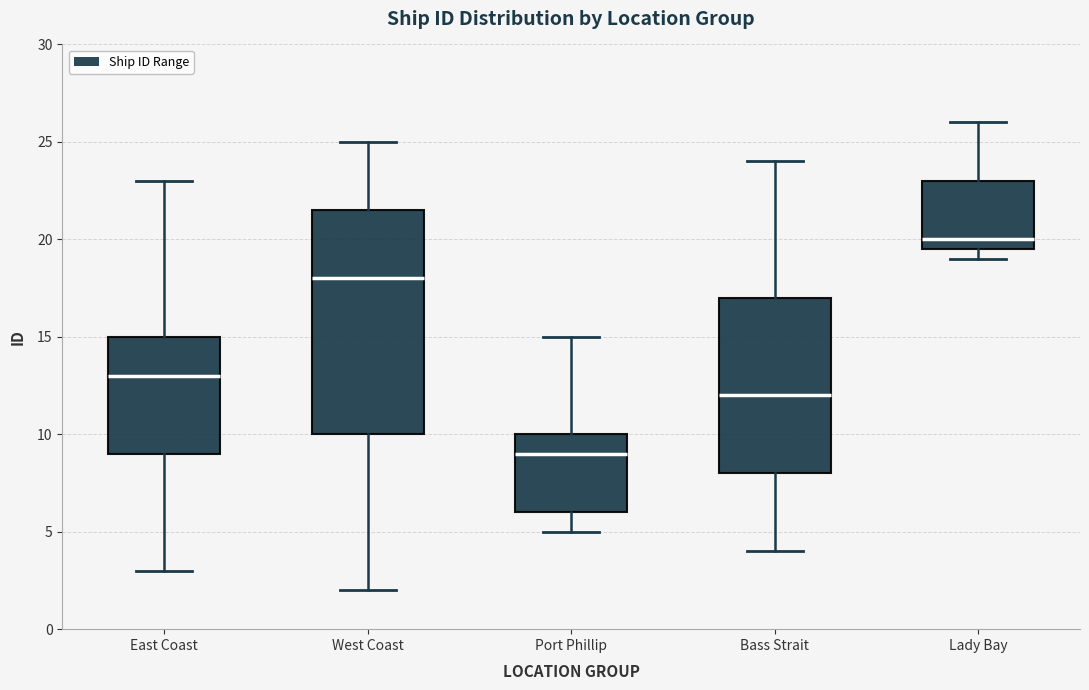

Reading left to right, transcribe this box plot: for each box, give where its median line is, the range the box spans, and where its two whiskers end, as read against the y-axis. The values are not printed on the chart, so give them approximately, as read against the axis.

East Coast: median 13.0, box 9.0 to 15.0, whiskers 3.0 to 23.0
West Coast: median 18.0, box 10.0 to 21.5, whiskers 2.0 to 25.0
Port Phillip: median 9.0, box 6.0 to 10.0, whiskers 5.0 to 15.0
Bass Strait: median 12.0, box 8.0 to 17.0, whiskers 4.0 to 24.0
Lady Bay: median 20.0, box 19.5 to 23.0, whiskers 19.0 to 26.0